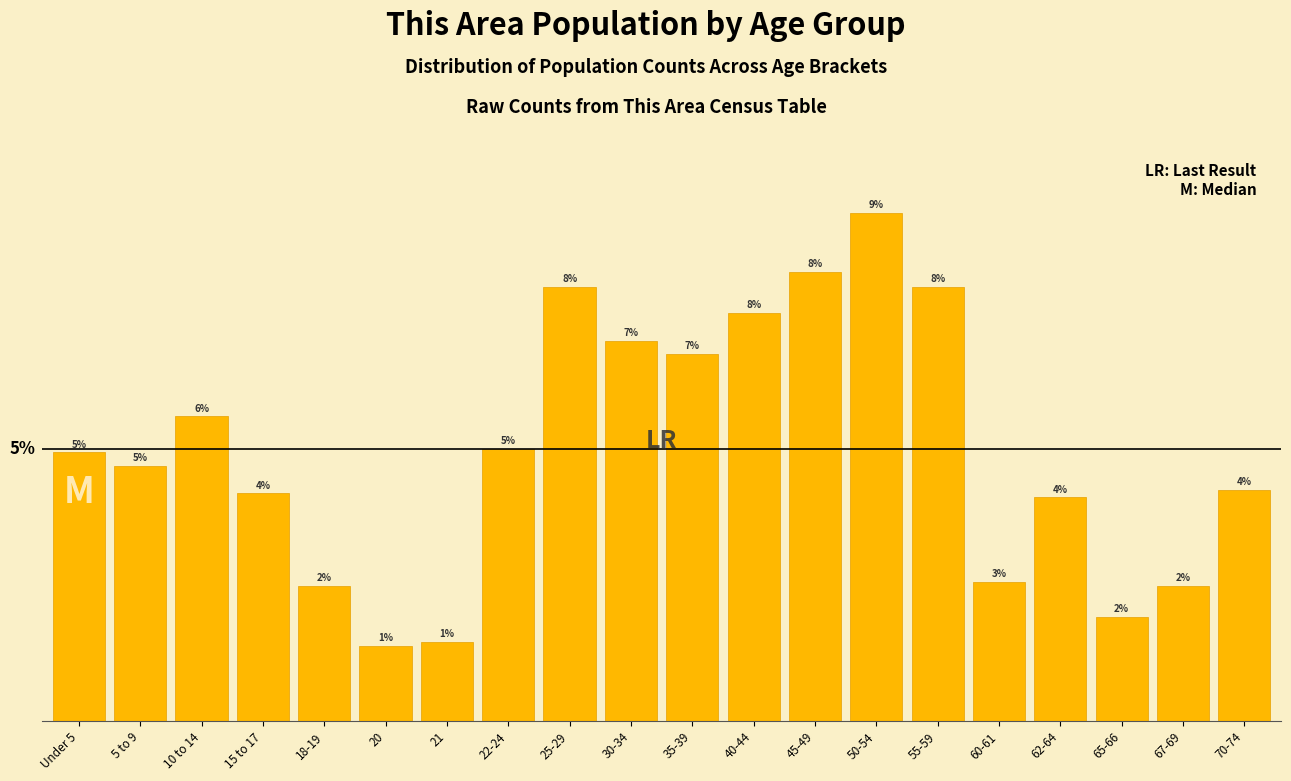

Are the bars horizontal?

No